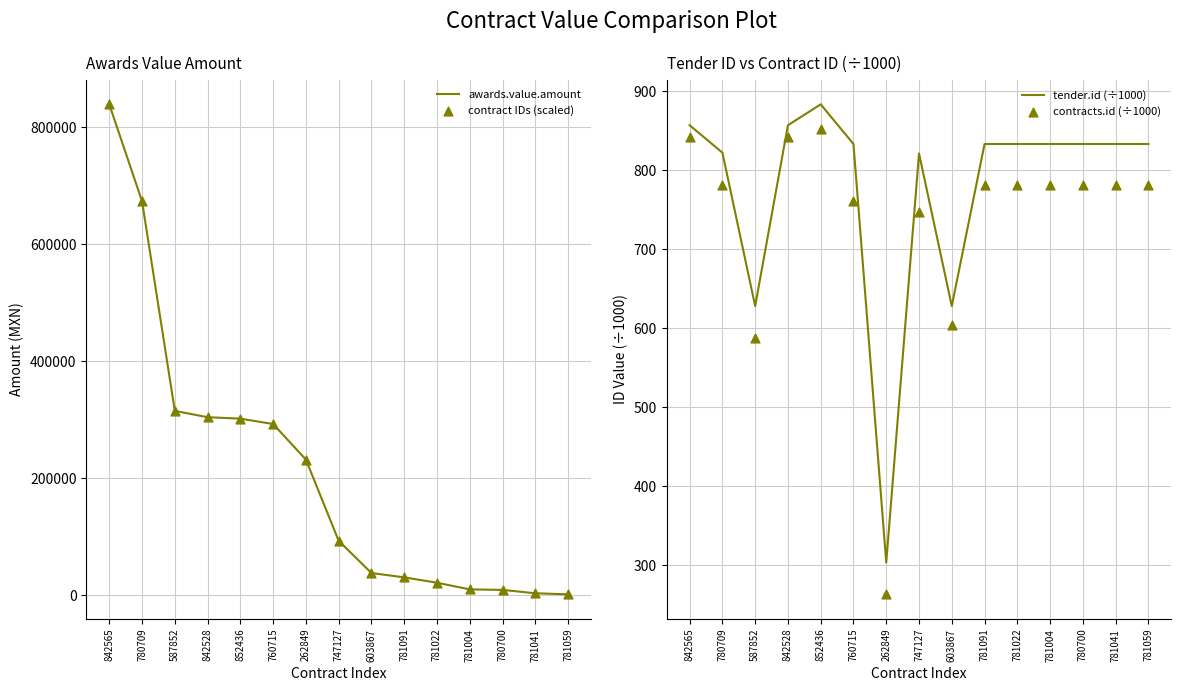

At how many categories does at least one series exceed 704756?

1